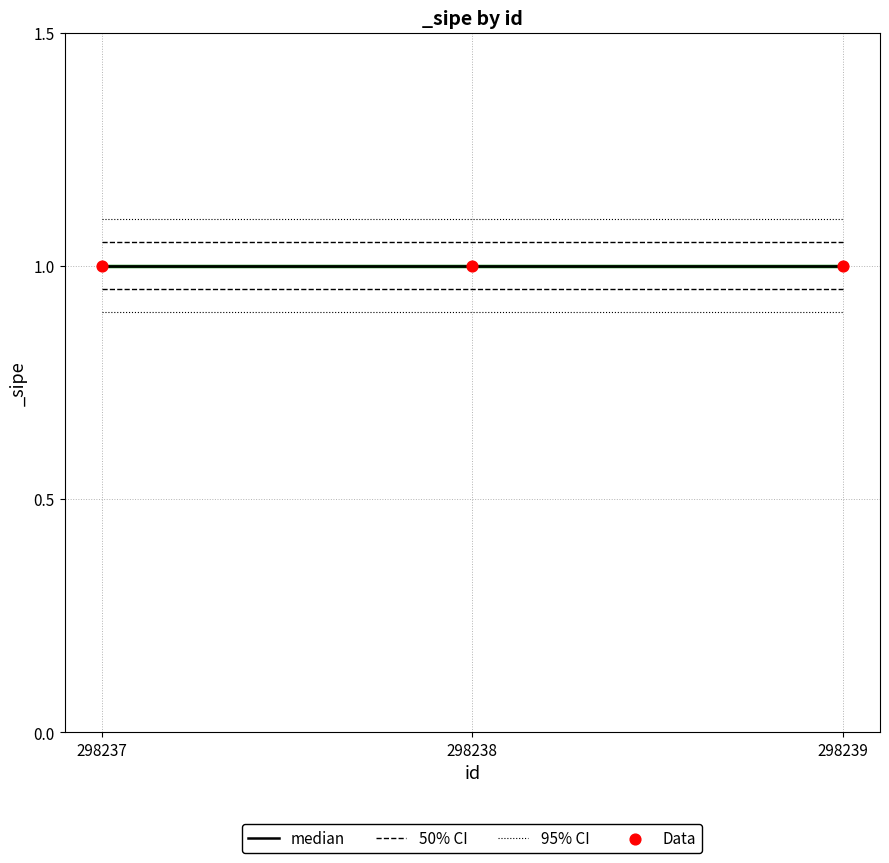

What is the total value across all series at 298237?

3.2